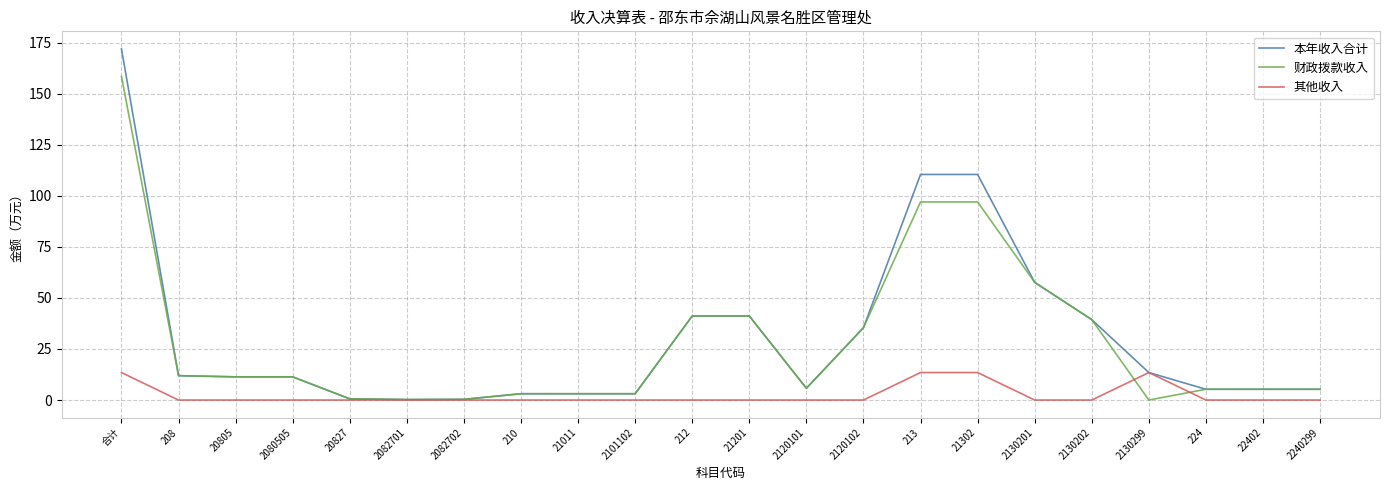

At which category is the sum across all series the highest?

合计